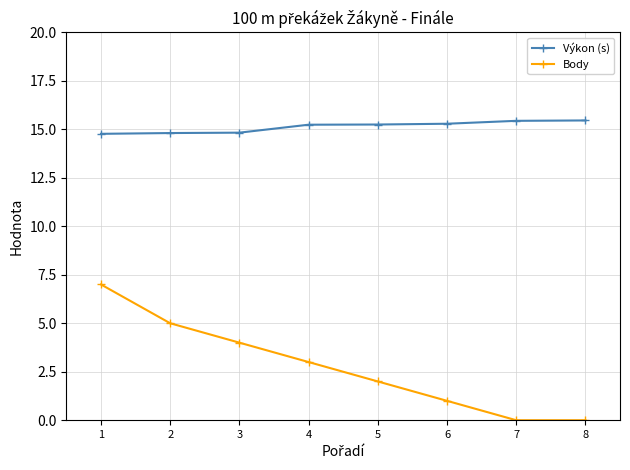

True or false: Výkon (s) has a value of 20.7 at 4.

False